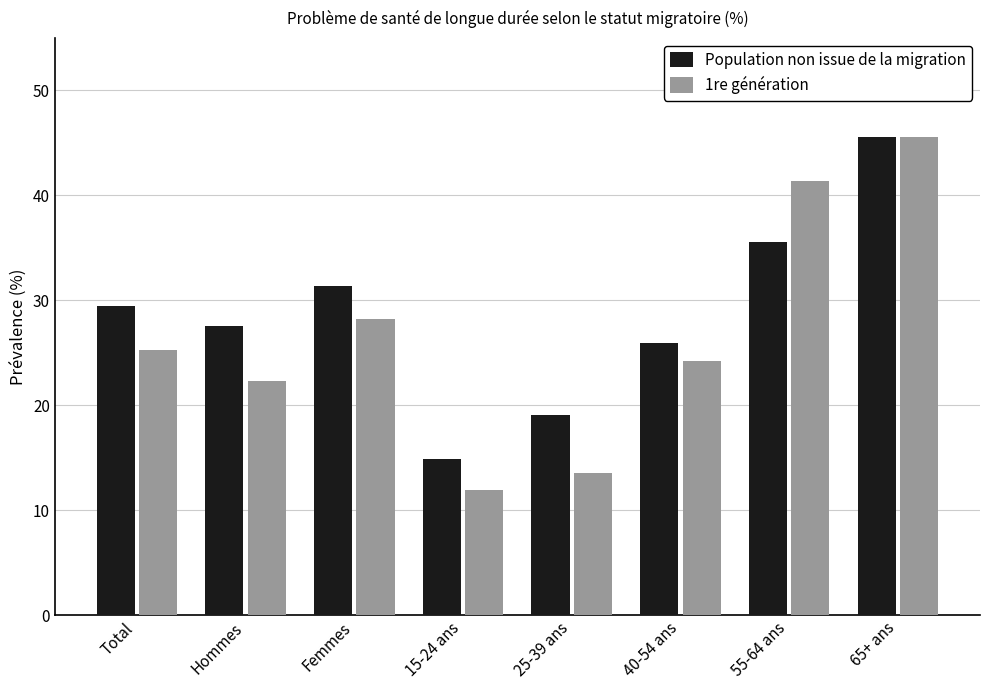

Which category has the lowest value in the 1re génération series?

15-24 ans